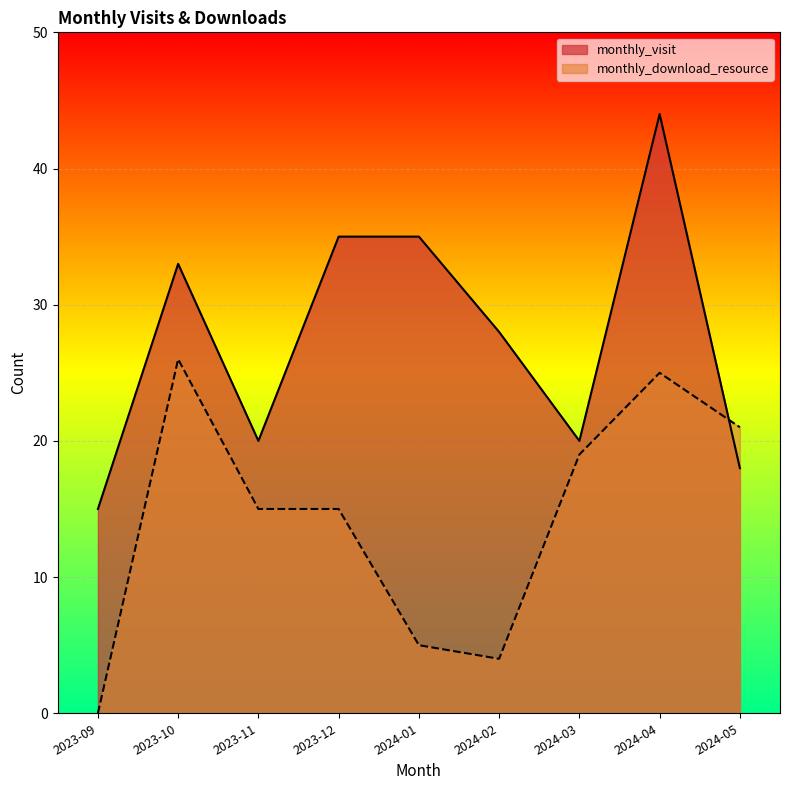

Is the value of monthly_download_resource at 2023-12 greater than the value of monthly_visit at 2023-11?

No